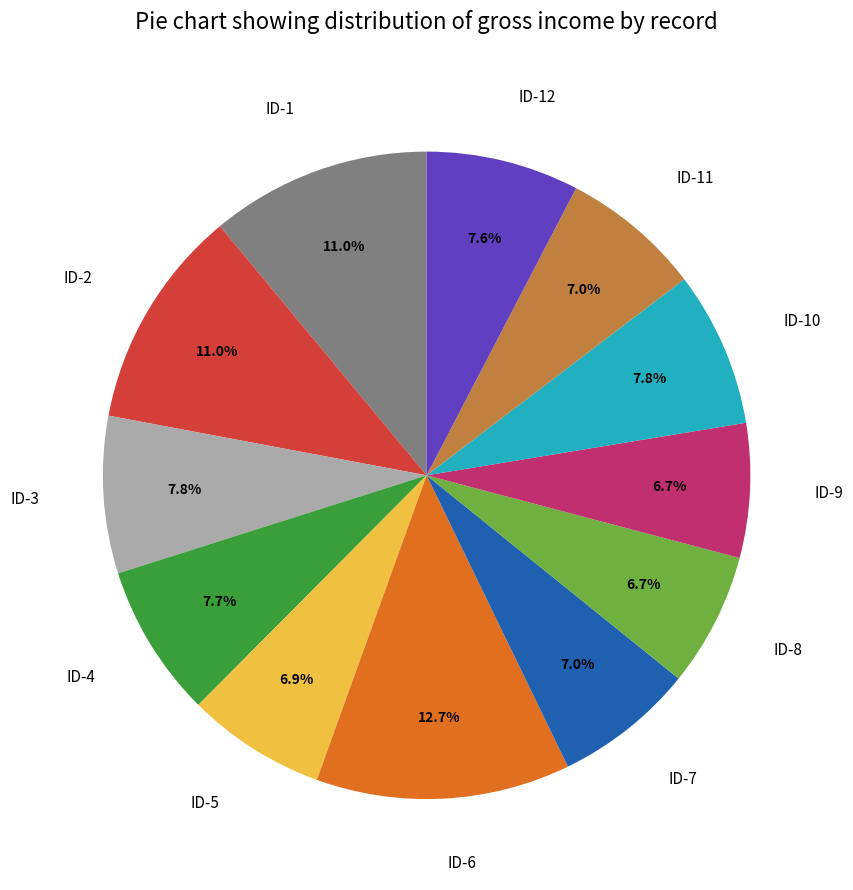

What percentage is the ID-12 slice, to the nearest percent?

8%